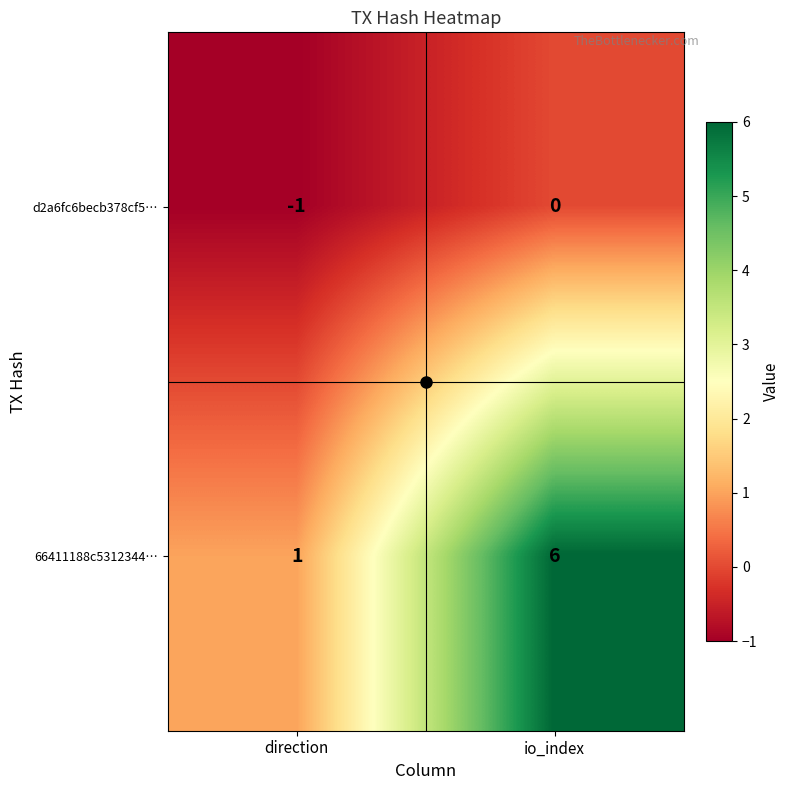

At which label is d2a6fc6becb378cf5… closest to 0?

io_index